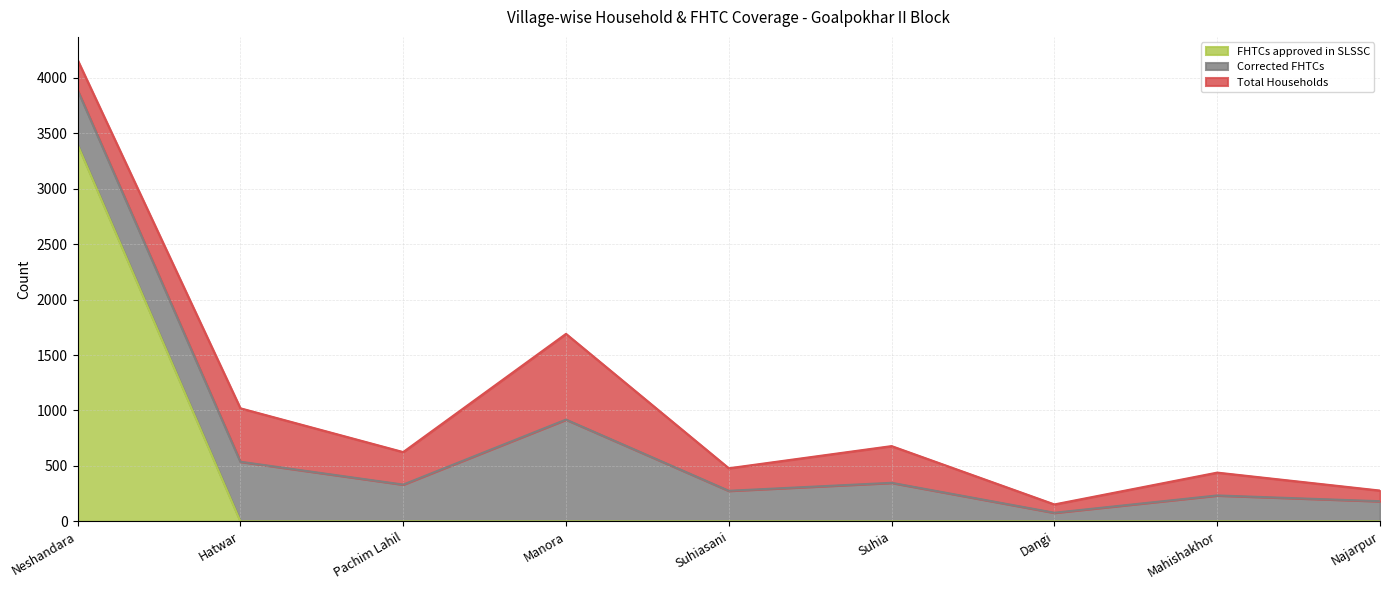

At which label does FHTCs approved in SLSSC reach its minimum?

Hatwar